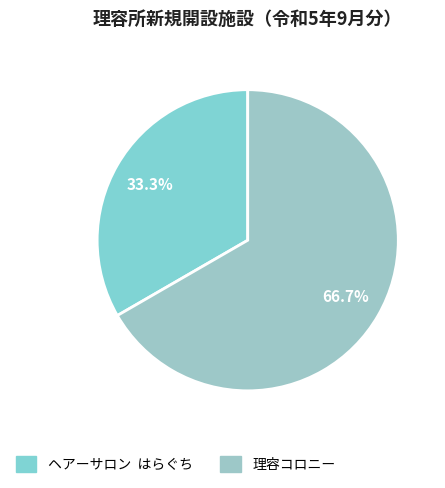

Which category accounts for the majority?

理容コロニー